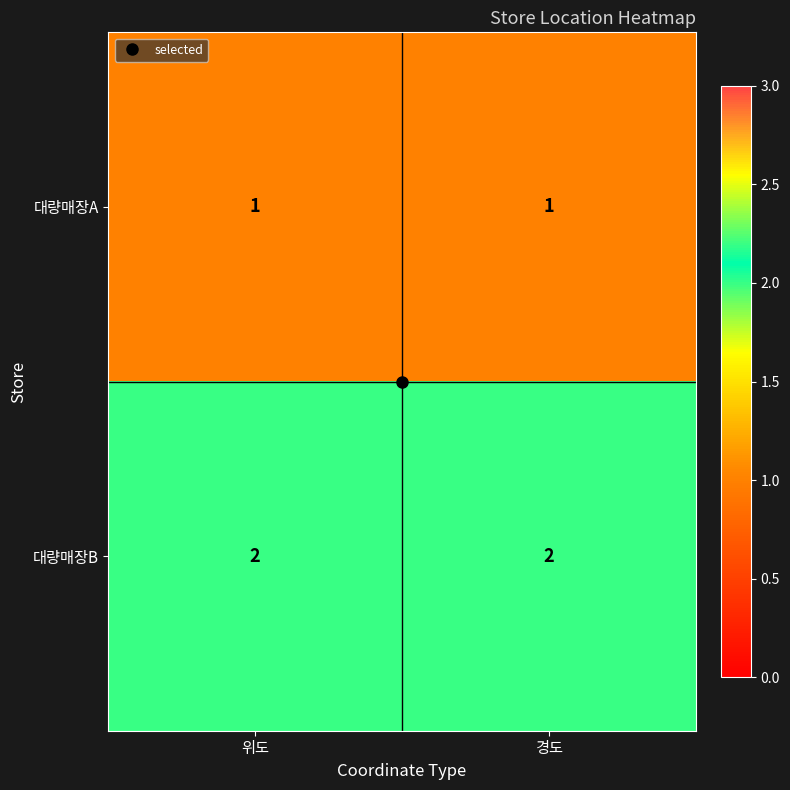

How many categories are shown in the chart?

2